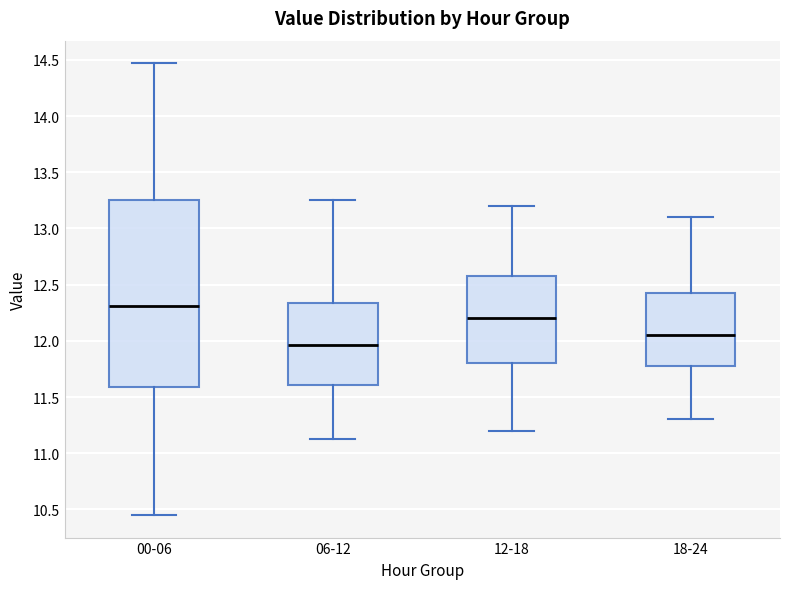

Where does the lower whisker of the box for 18-24 end on the y-axis? The values are not printed on the chart, so give them approximately, as read against the axis.

11.30